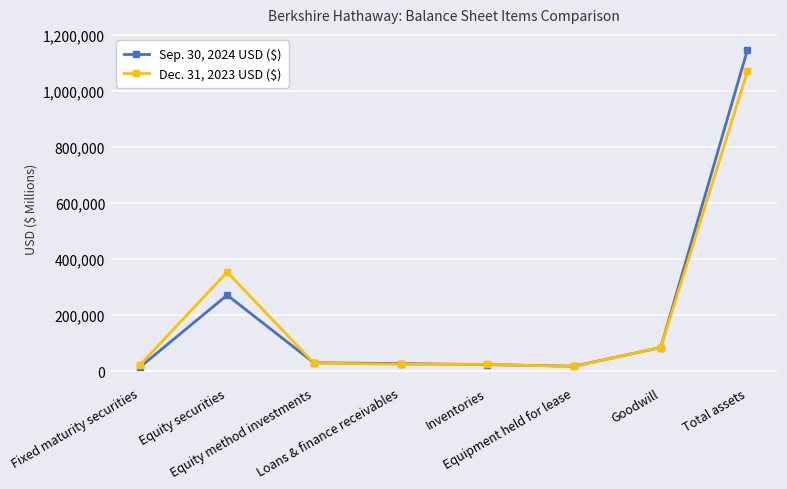

Which series ends up on top after the final intersection of Dec. 31, 2023 USD ($) and Sep. 30, 2024 USD ($)?

Sep. 30, 2024 USD ($)